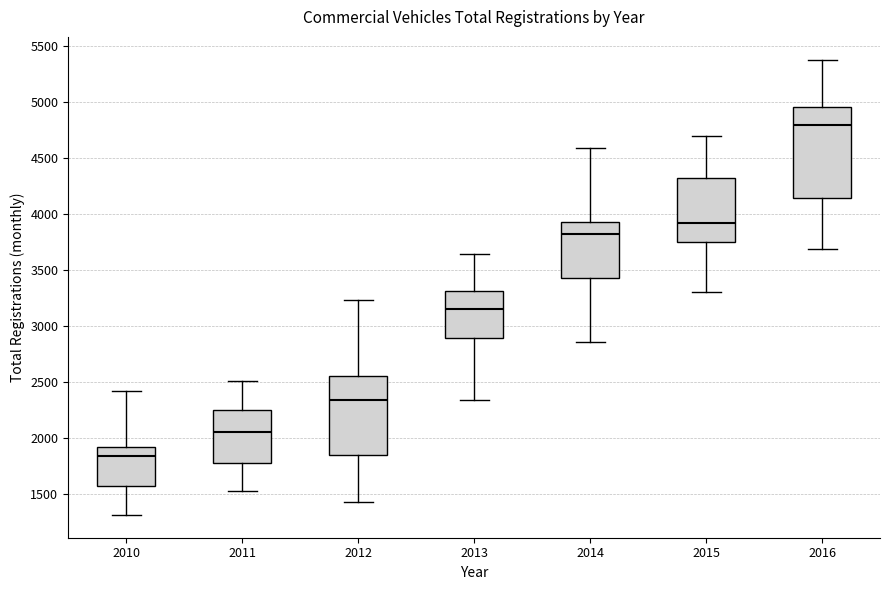

Reading left to right, transcribe this box plot: for each box, give where its median line is, the range the box spans, and where its two whiskers end, as read against the y-axis. The values are not printed on the chart, so give them approximately, as read against the axis.

2010: median 1850, box 1550 to 1900, whiskers 1300 to 2450
2011: median 2050, box 1800 to 2250, whiskers 1550 to 2500
2012: median 2350, box 1850 to 2550, whiskers 1450 to 3250
2013: median 3150, box 2900 to 3300, whiskers 2350 to 3650
2014: median 3800, box 3450 to 3950, whiskers 2850 to 4600
2015: median 3900, box 3750 to 4300, whiskers 3300 to 4700
2016: median 4800, box 4150 to 4950, whiskers 3700 to 5400